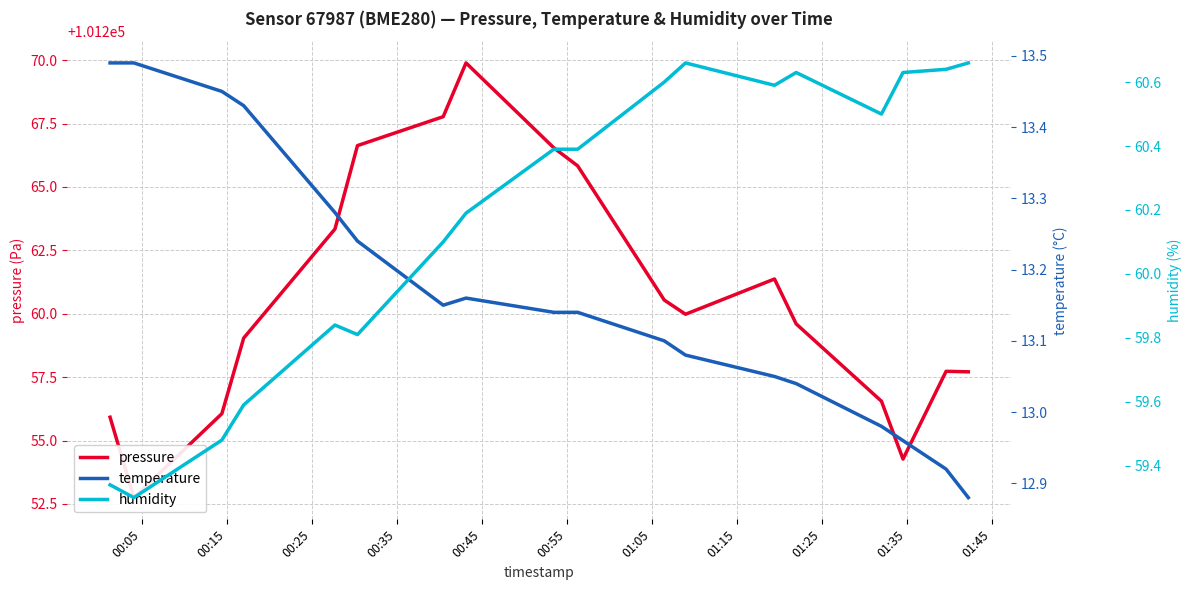

What are all the series names shown in the legend?

pressure, temperature, humidity